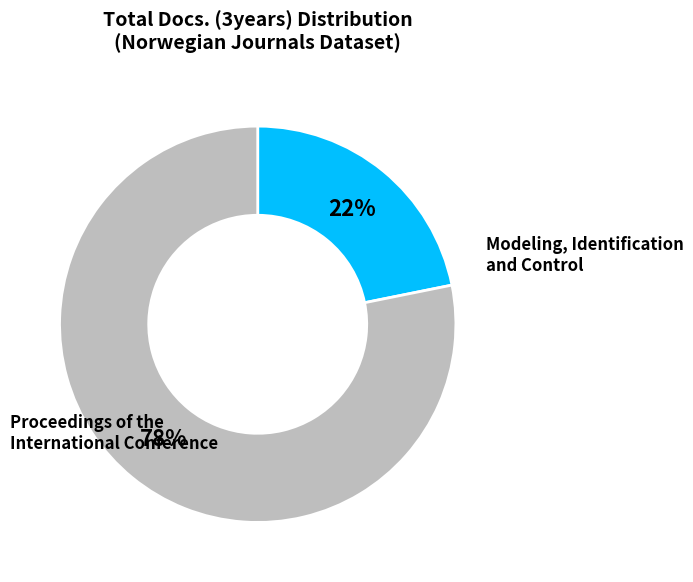

Does any single category account for the majority?

Yes